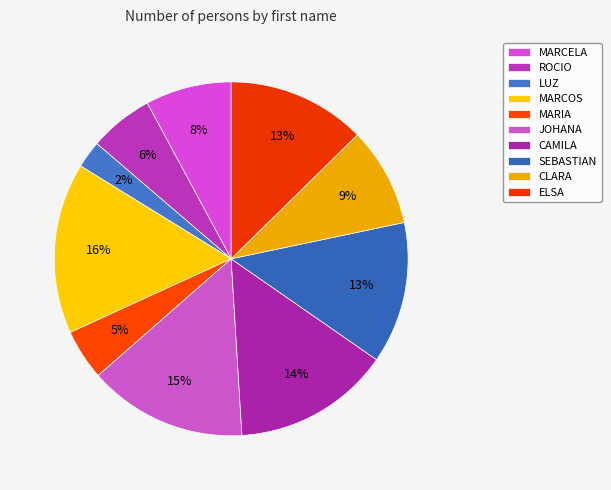

To the nearest percent, what is the difference between the ROCIO and CLARA slice percentages?

3%